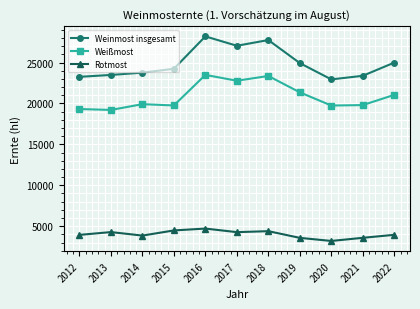

Rank the series by their maximum value, from lowest to highest.

Rotmost, Weißmost, Weinmost insgesamt